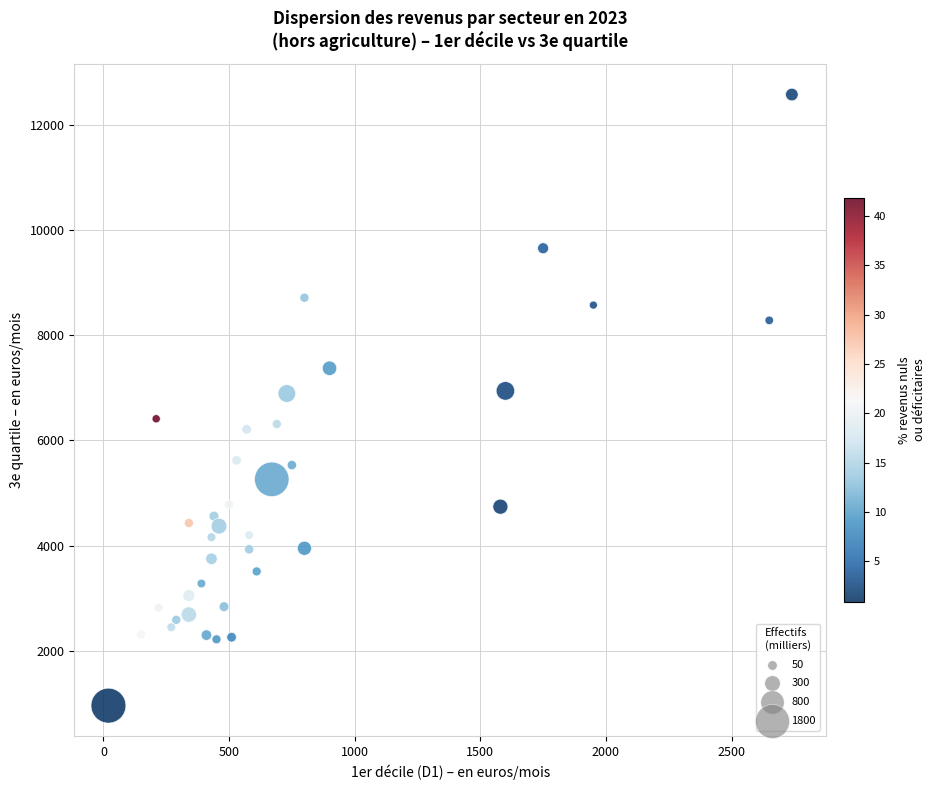

What is the range of X values (max minus min)?

2720